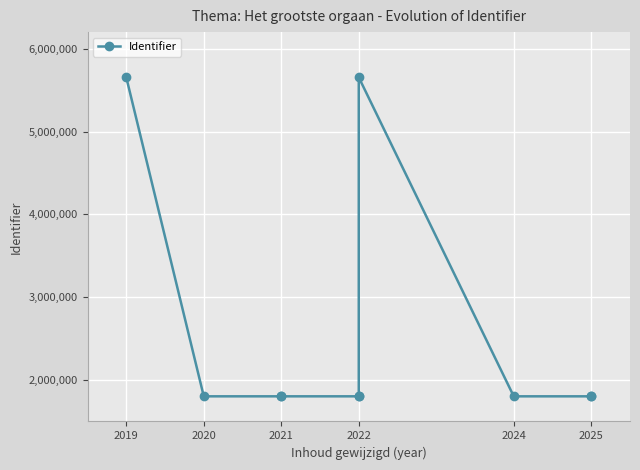

What is the difference between the maximum and minimum values?

3850704